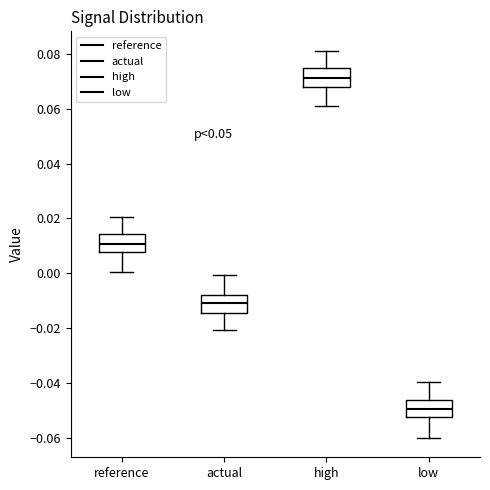

Reading left to right, read every box against the y-axis: the position of its median line, the range the box covers, and the ends of its whiskers. The values are not printed on the chart, so give them approximately, as read against the axis.

reference: median 0.010, box 0.008 to 0.014, whiskers 0.000 to 0.020
actual: median -0.010, box -0.014 to -0.008, whiskers -0.020 to 0.000
high: median 0.070, box 0.068 to 0.074, whiskers 0.062 to 0.082
low: median -0.050, box -0.052 to -0.046, whiskers -0.060 to -0.040